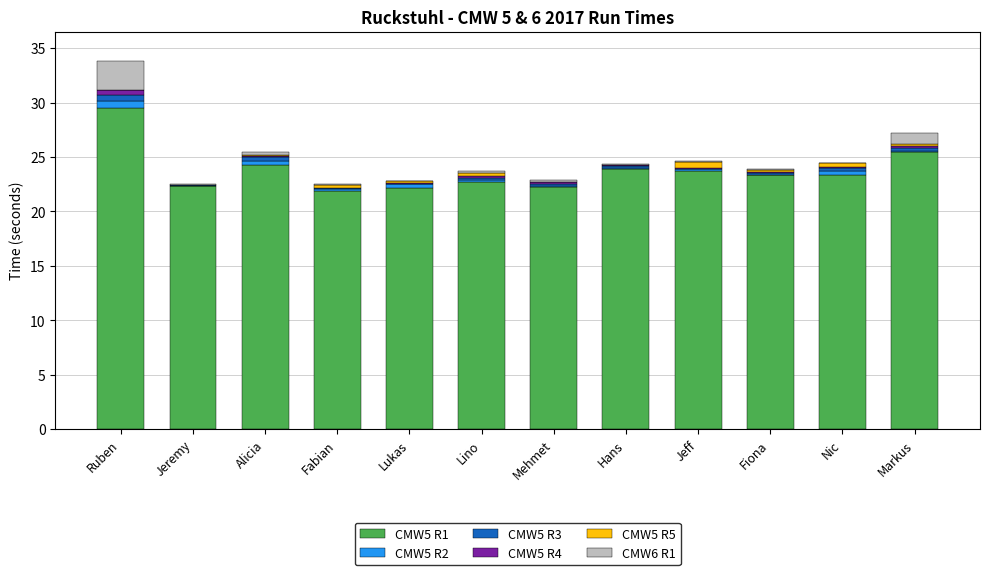

Is it true that CMW5 R1 equals 36.3 at Mehmet?

False